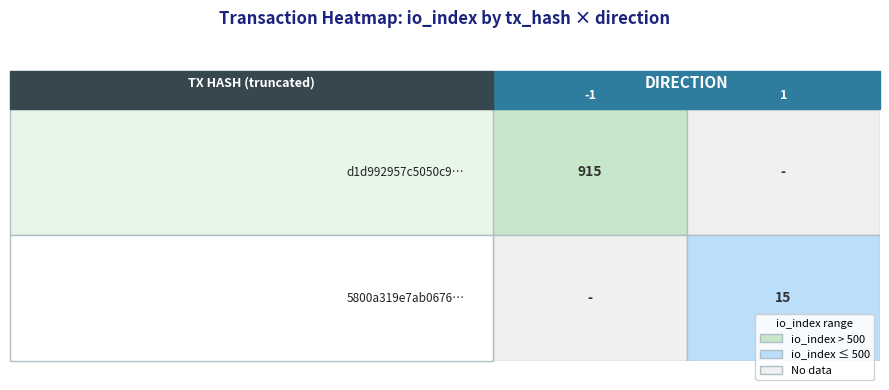

Between 1 and direction, which is larger?

1